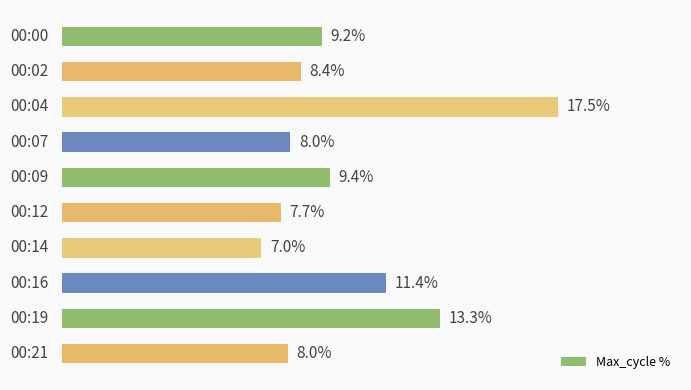

Does the chart contain any negative values?

No